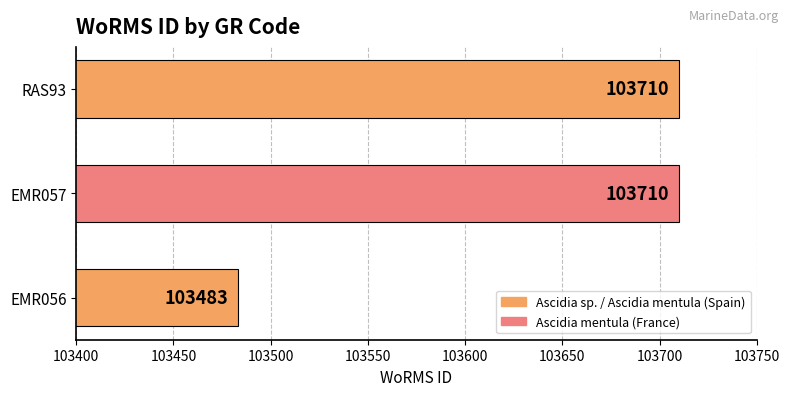

At which label is the value closest to 103596?

EMR056